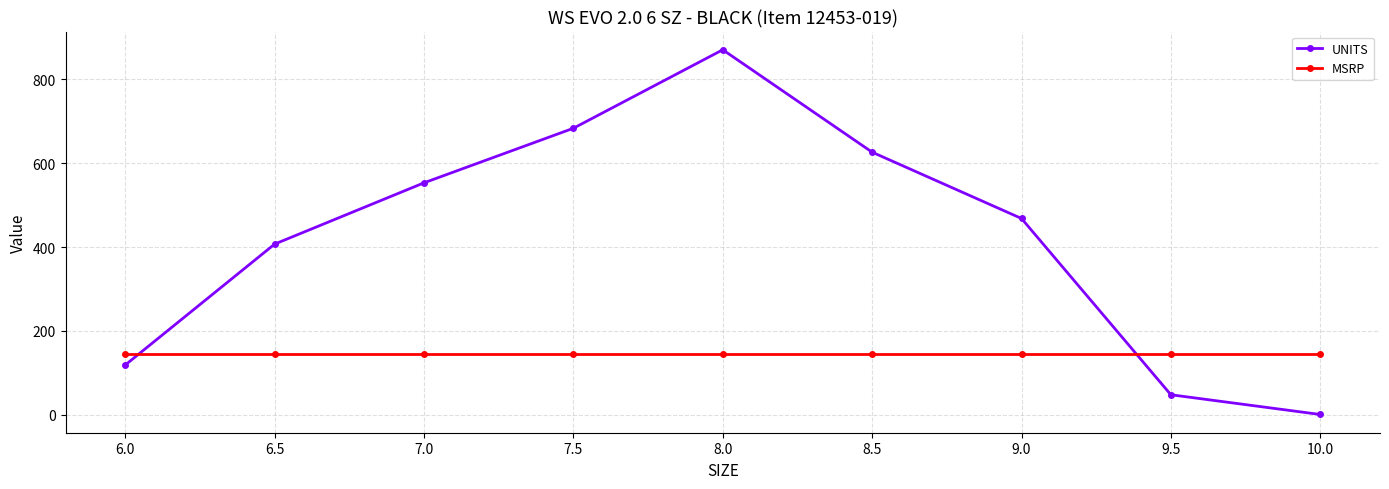

Which series changed the most between 7.5 and 10.0?

UNITS